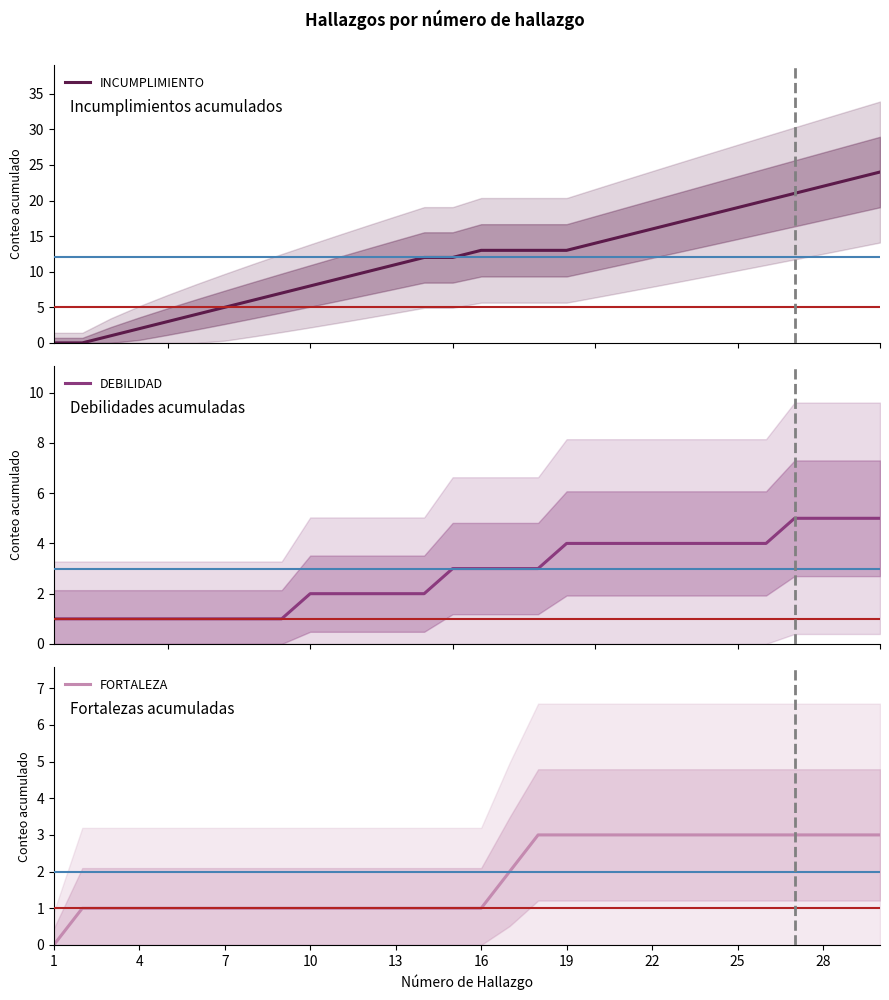

True or false: DEBILIDAD and INCUMPLIMIENTO intersect in this chart.

False